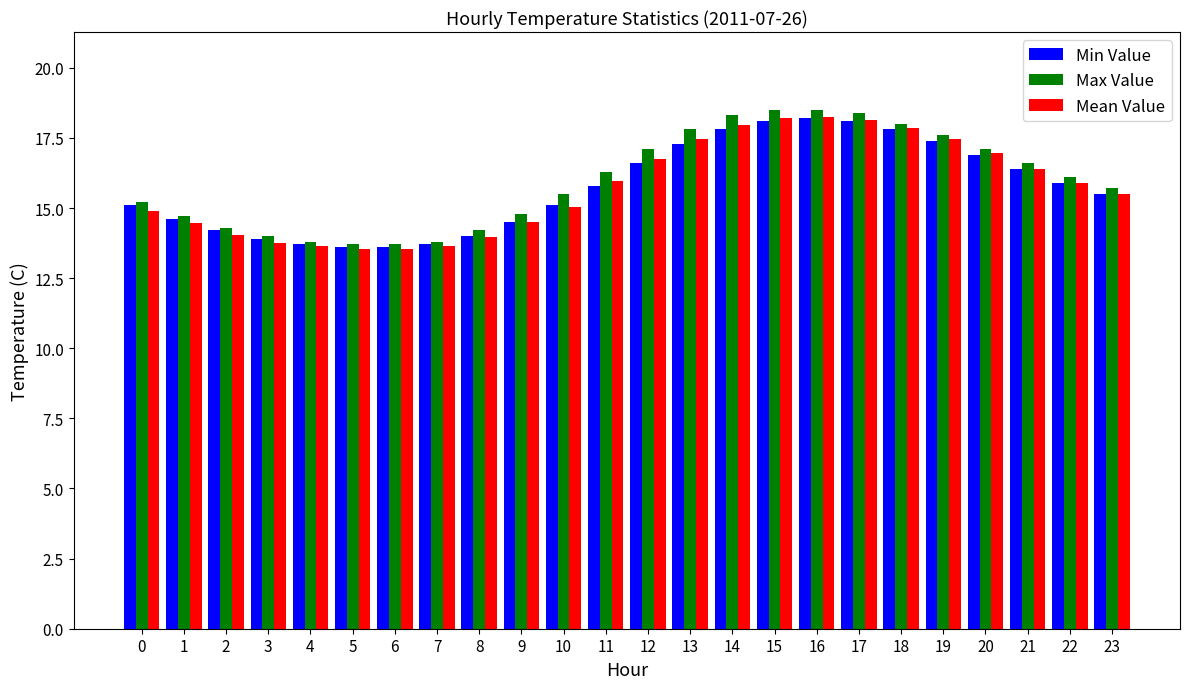

Count the number of data series in this chart.

3